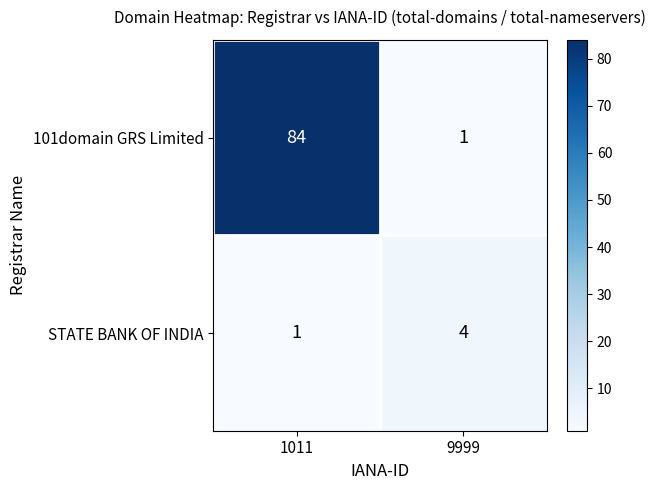

What is the maximum value shown in the chart?

84